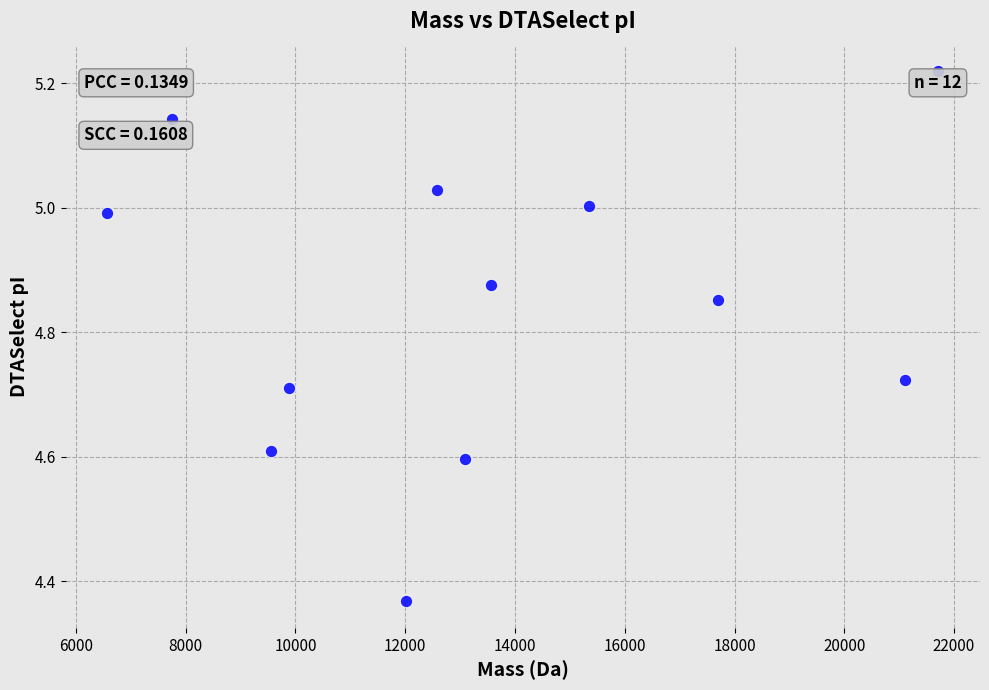

What is the average X value?

13407.3